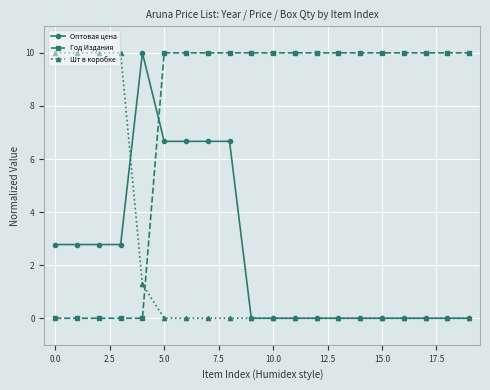

Which series has the largest total across all categories?

Год Издания